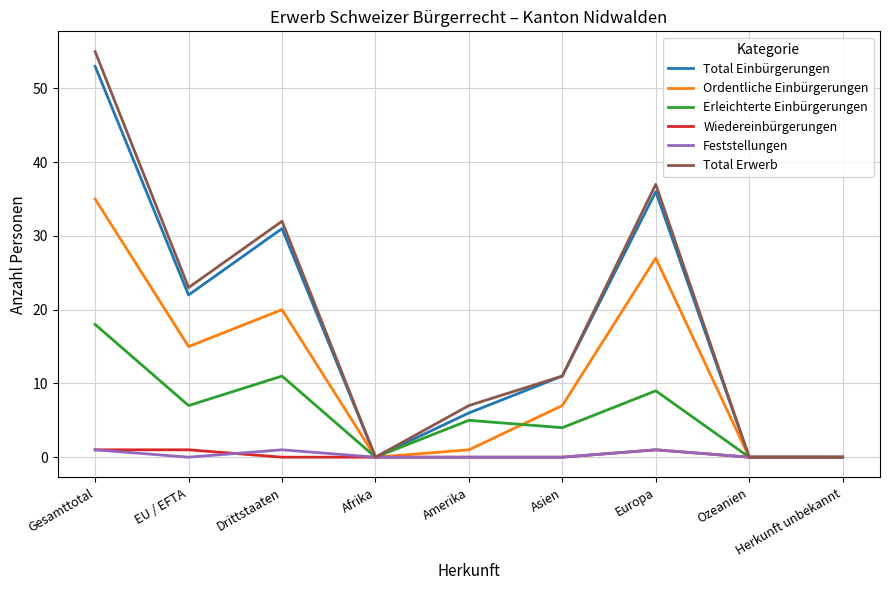

Is the value of Feststellungen at Afrika greater than the value of Total Einbürgerungen at Drittstaaten?

No